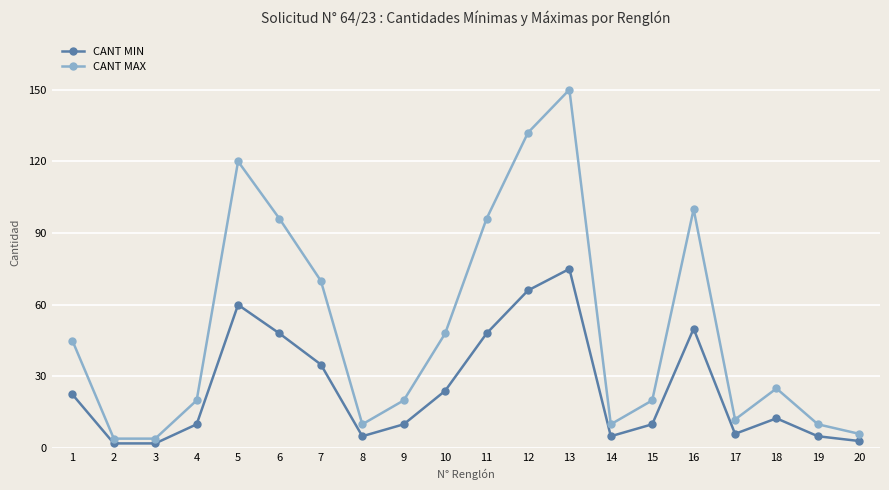

What is the lowest value of the CANT MIN series?

2.0